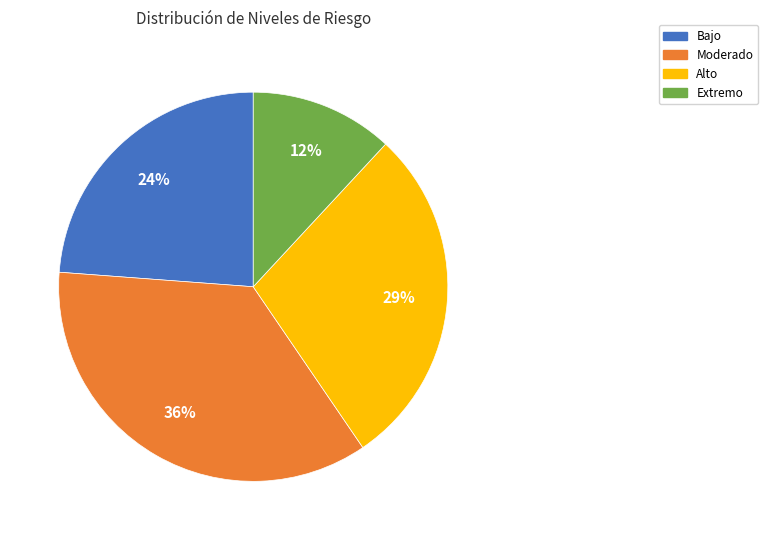

Rank the categories by value from lowest to highest.

Extremo, Bajo, Alto, Moderado